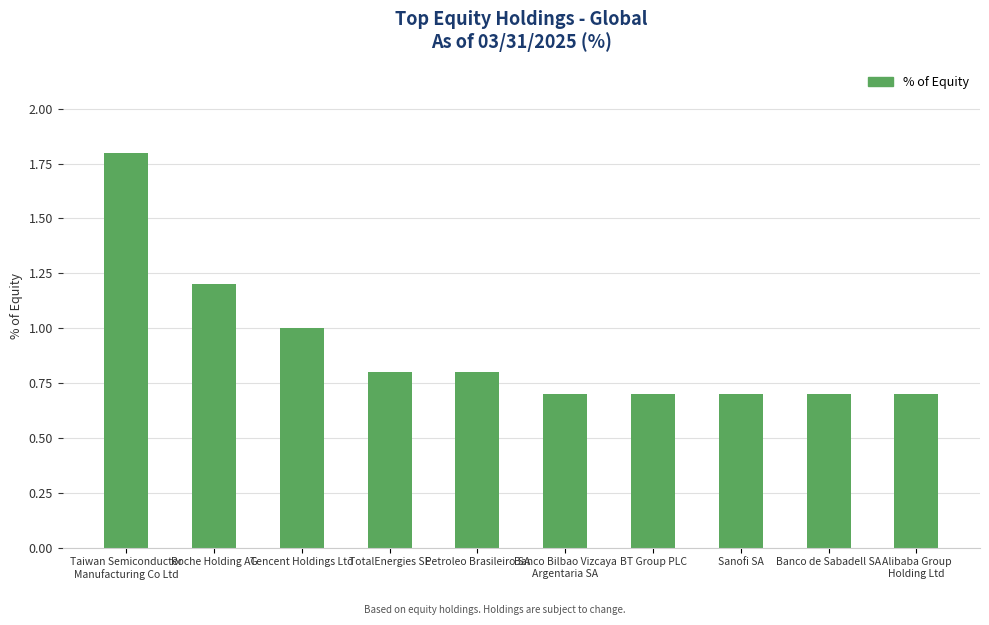

What is the label of the 3rd bar from the left?

Tencent Holdings Ltd